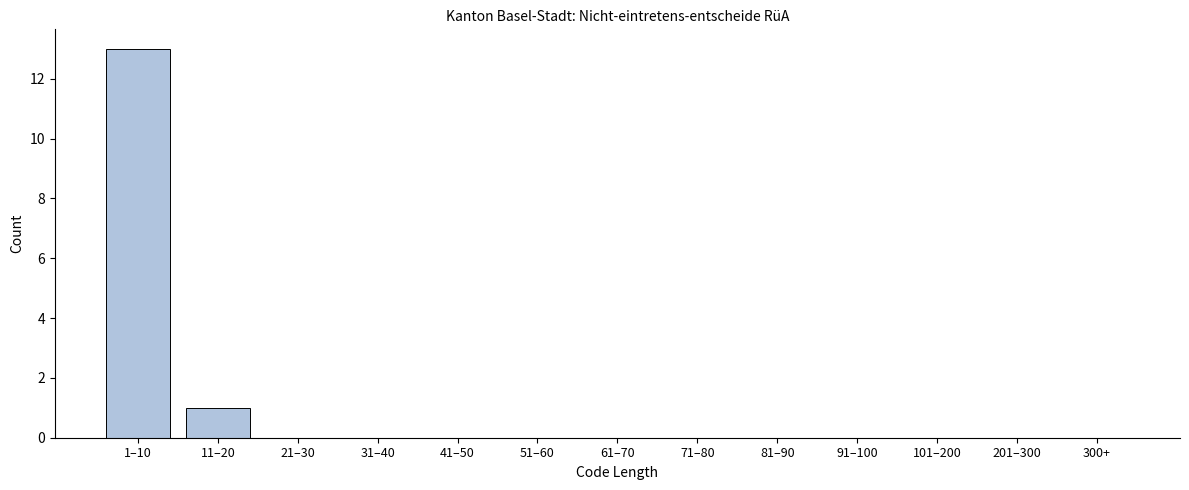

Reading left to right, transcribe all the data shown in this chart.

1–10=13	11–20=1	21–30=0	31–40=0	41–50=0	51–60=0	61–70=0	71–80=0	81–90=0	91–100=0	101–200=0	201–300=0	300+=0